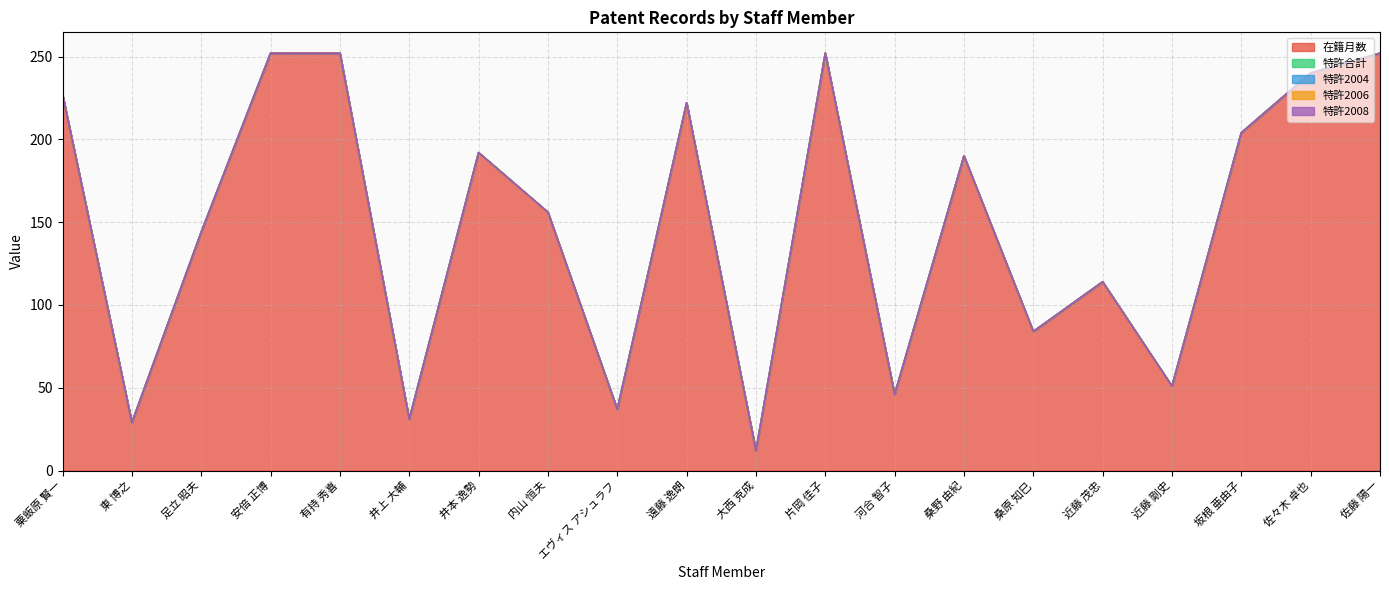

Which has a higher value, エヴィス アシュラフ or 河合 智子?

河合 智子